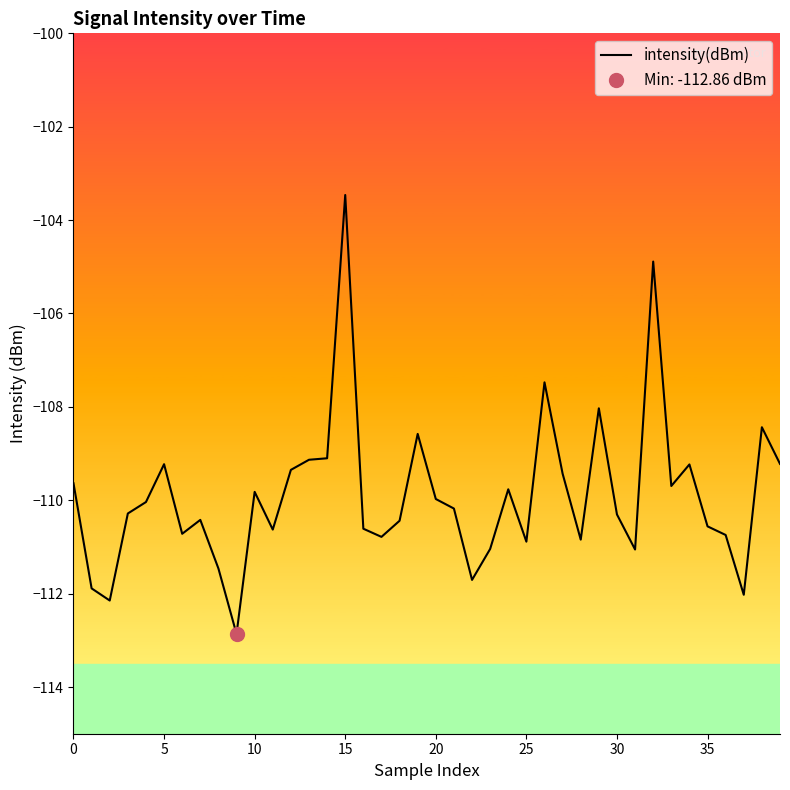

The intensity(dBm) series shows -160.7 at 15. True or false?

False